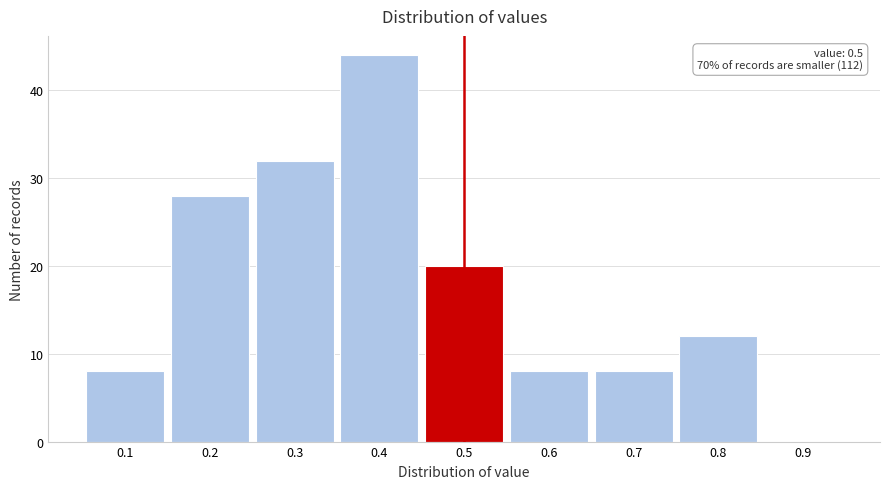

Which range on the x-axis has the tallest bar?

0.35 to 0.45